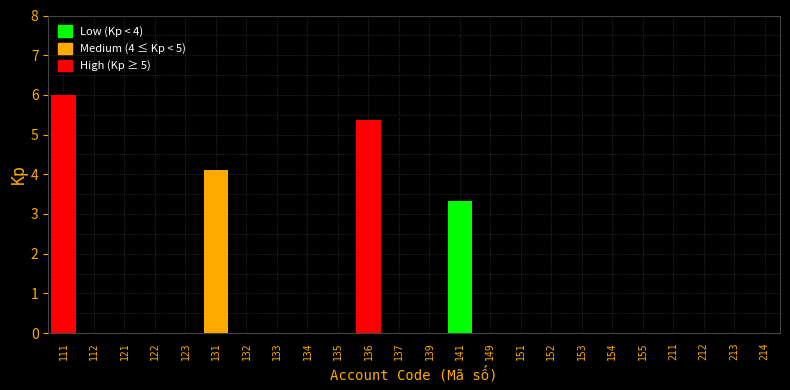

Reading left to right, transcribe all the data shown in this chart.

111=6.0	112=0.0	121=0.0	122=0.0	123=0.0	131=4.1	132=0.0	133=0.0	134=0.0	135=0.0	136=5.4	137=0.0	139=0.0	141=3.3	149=0.0	151=0.0	152=0.0	153=0.0	154=0.0	155=0.0	211=0.0	212=0.0	213=0.0	214=0.0